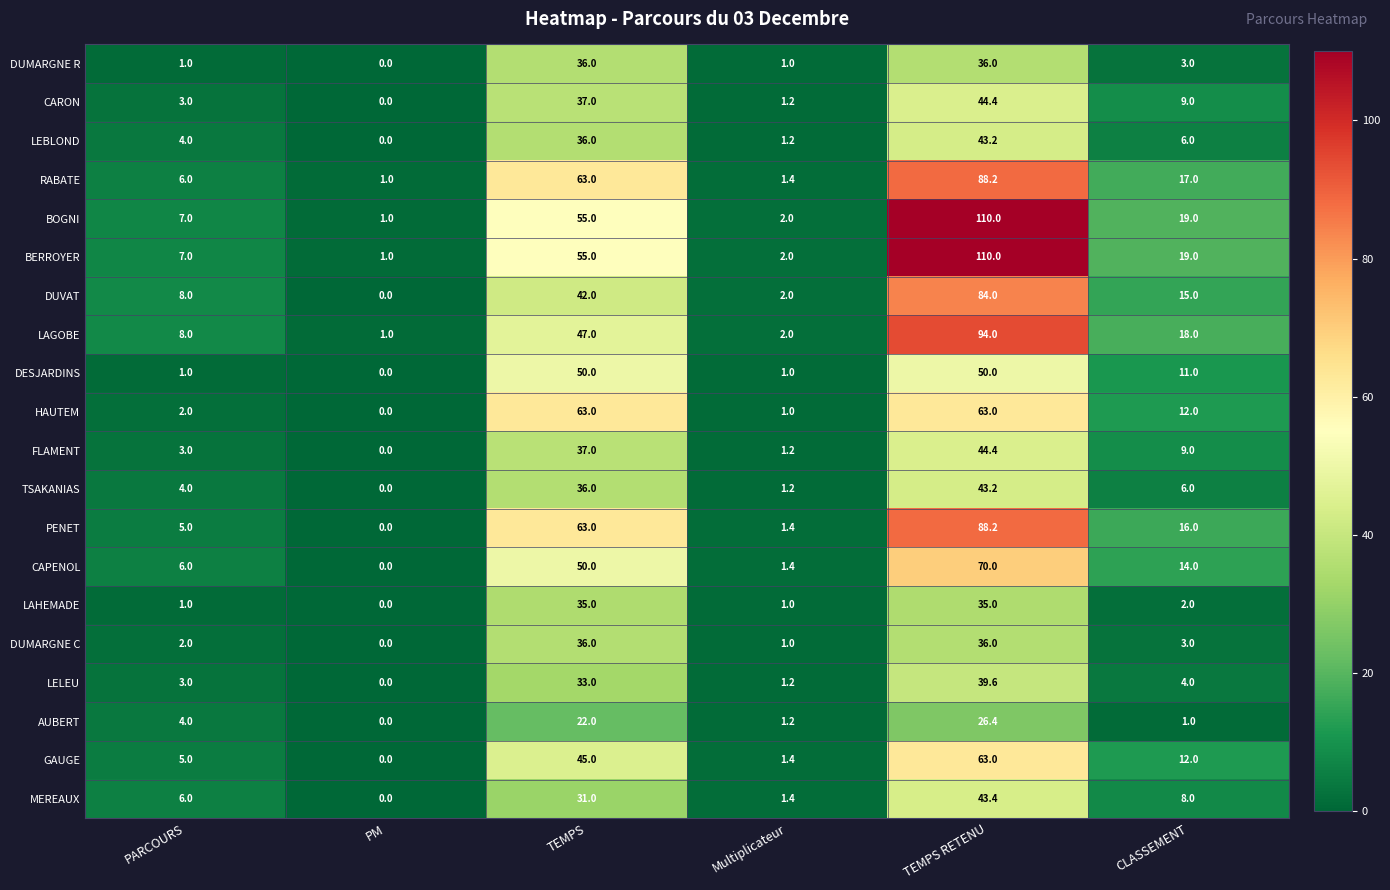

At which category does the chart reach its peak across all series?

TEMPS RETENU